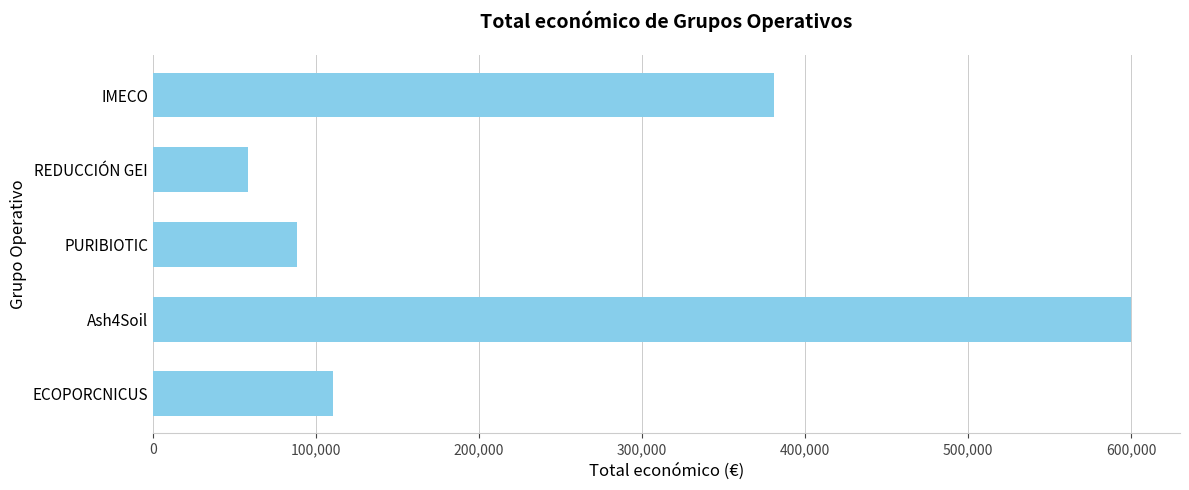

What is the sum of the values at Ash4Soil and REDUCCIÓN GEI?

658130